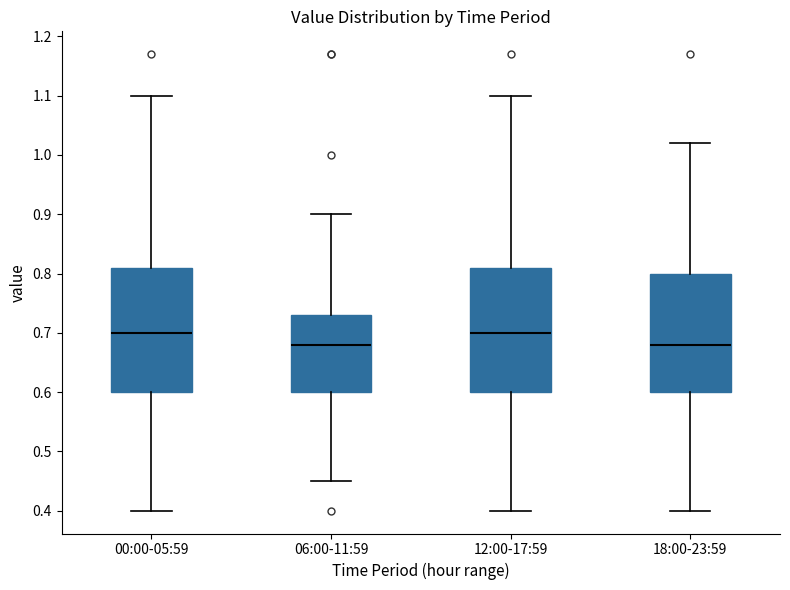

Where is the lower edge of the box for 06:00-11:59 on the y-axis? The values are not printed on the chart, so give them approximately, as read against the axis.

0.60